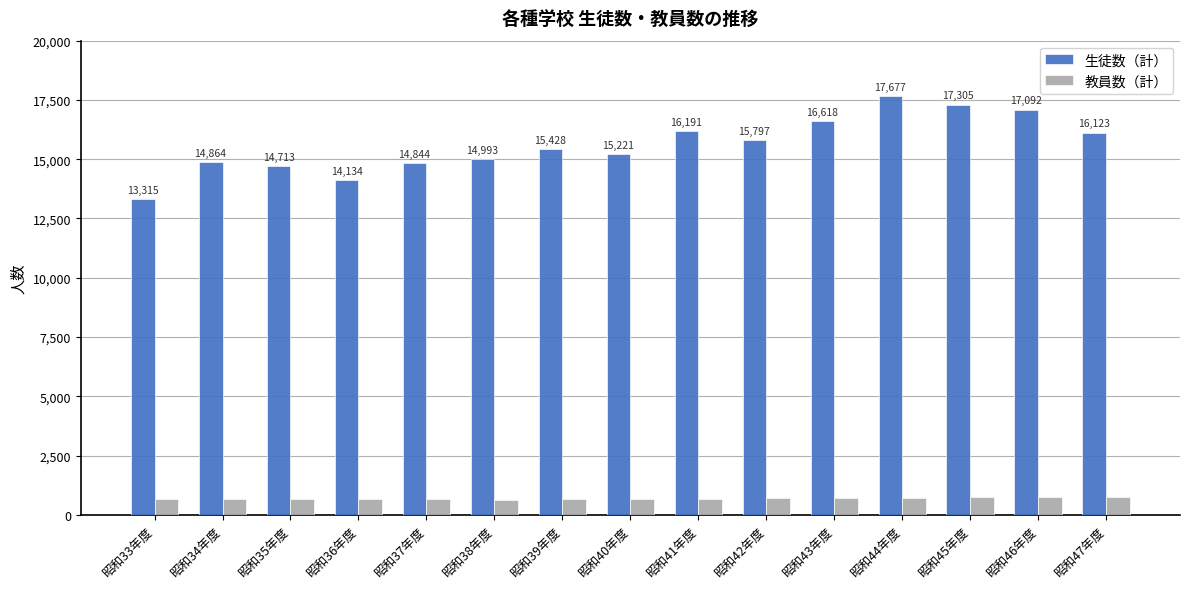

Does the chart contain stacked bars?

No